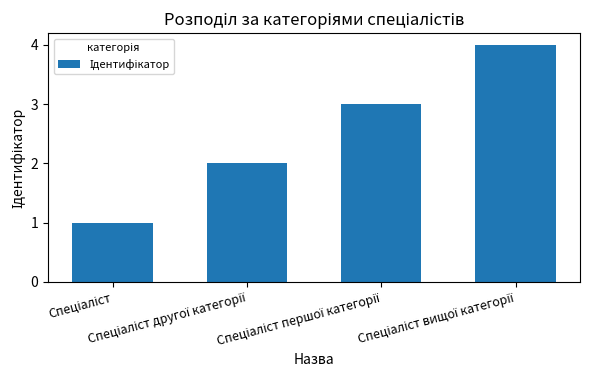

What is the greatest value displayed?

4